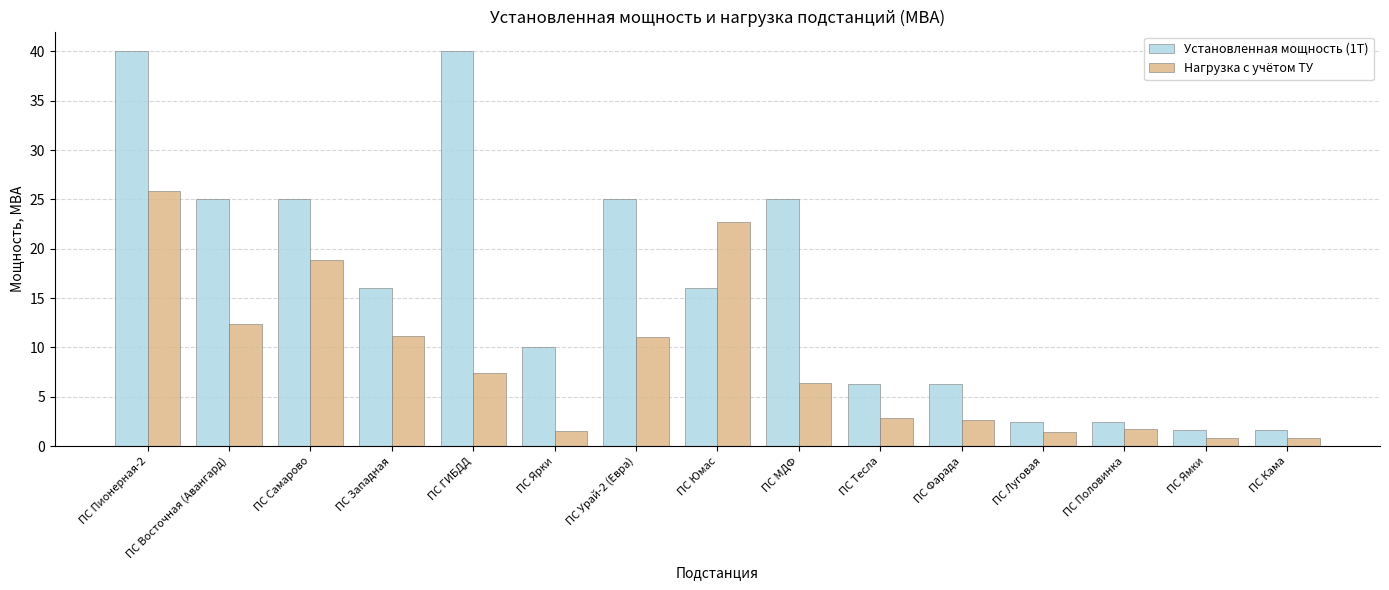

What is the difference between the second highest and second lowest values in the Установленная мощность (1Т) series?

38.4